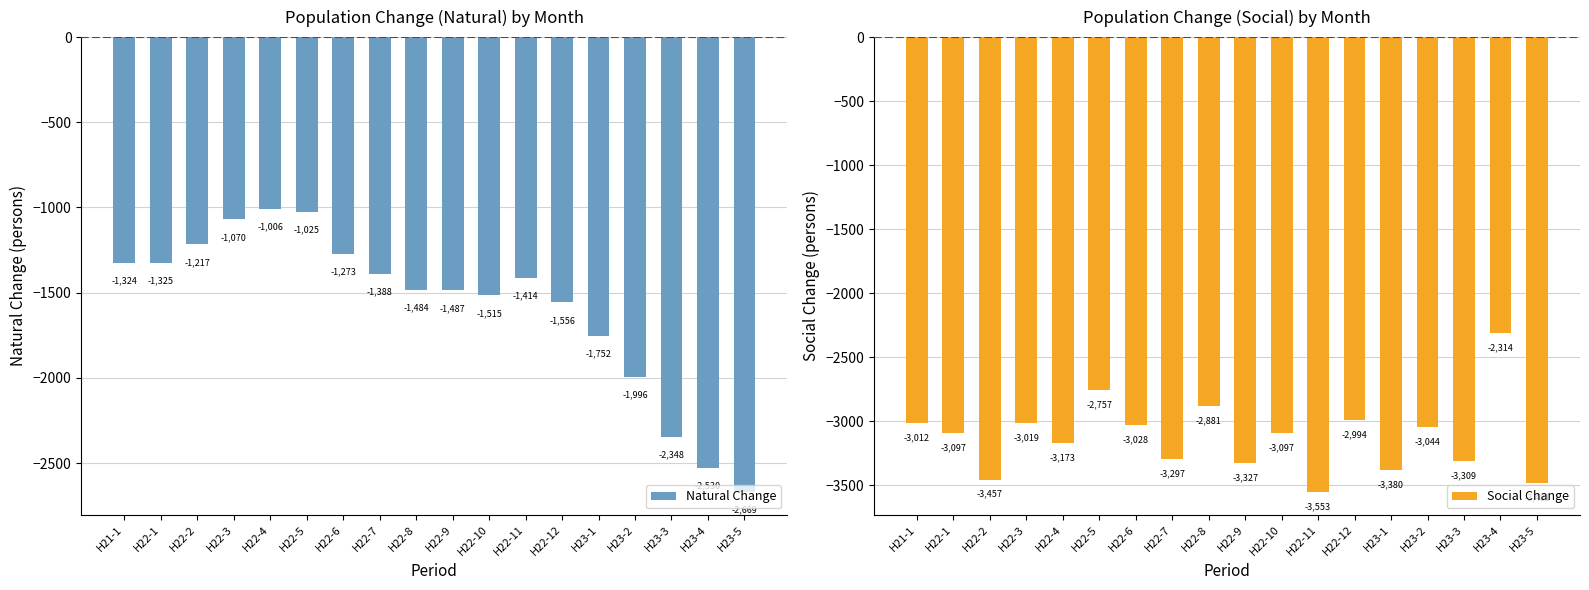

Reading left to right, what are all the values shown in this chart?

Natural Change: H21-1=-1324	H22-1=-1325	H22-2=-1217	H22-3=-1070	H22-4=-1006	H22-5=-1025	H22-6=-1273	H22-7=-1388	H22-8=-1484	H22-9=-1487	H22-10=-1515	H22-11=-1414	H22-12=-1556	H23-1=-1752	H23-2=-1996	H23-3=-2348	H23-4=-2530	H23-5=-2669
Social Change: H21-1=-3012	H22-1=-3097	H22-2=-3457	H22-3=-3019	H22-4=-3173	H22-5=-2757	H22-6=-3028	H22-7=-3297	H22-8=-2881	H22-9=-3327	H22-10=-3097	H22-11=-3553	H22-12=-2994	H23-1=-3380	H23-2=-3044	H23-3=-3309	H23-4=-2314	H23-5=-3481